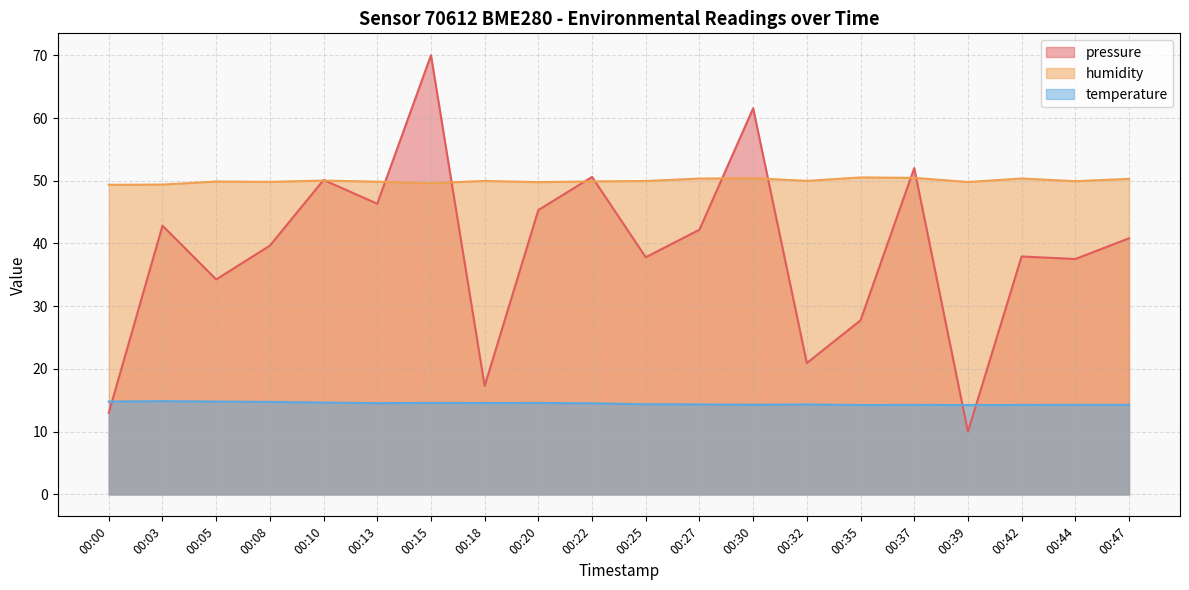

At which category is the sum across all series the highest?

00:15